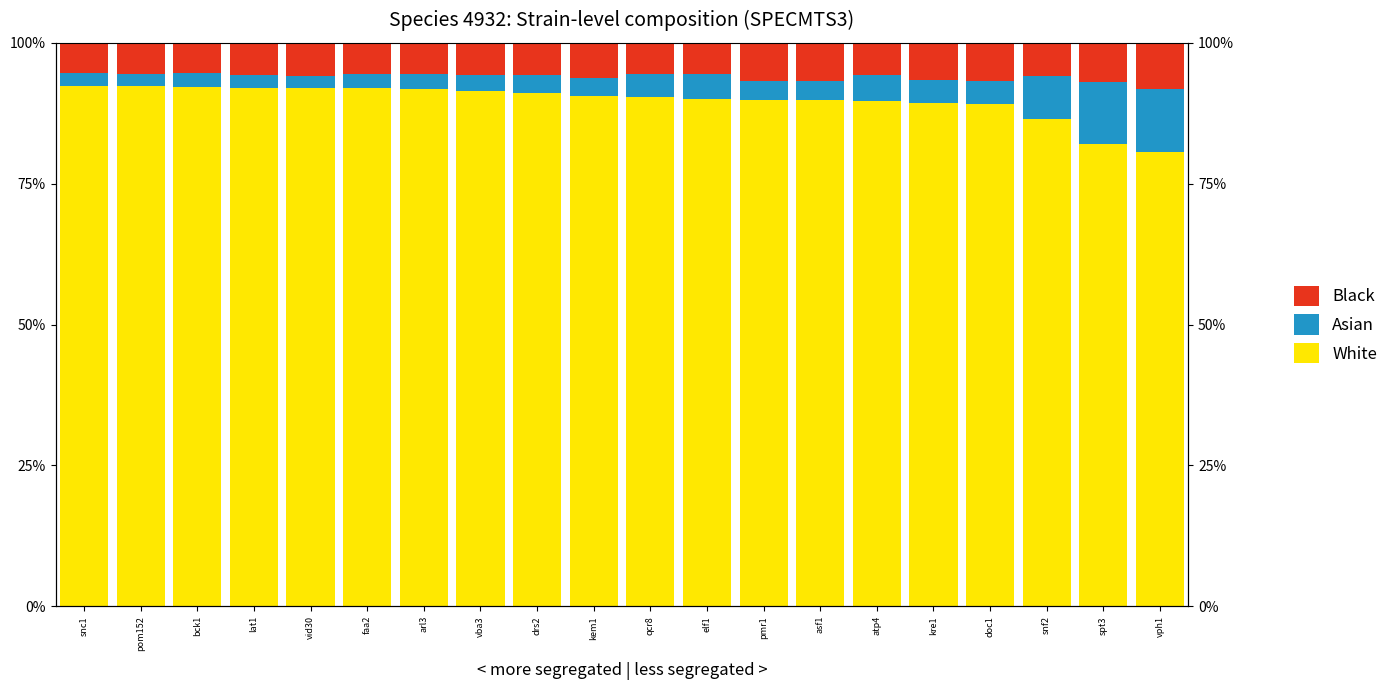

How many groups of bars are there?

20